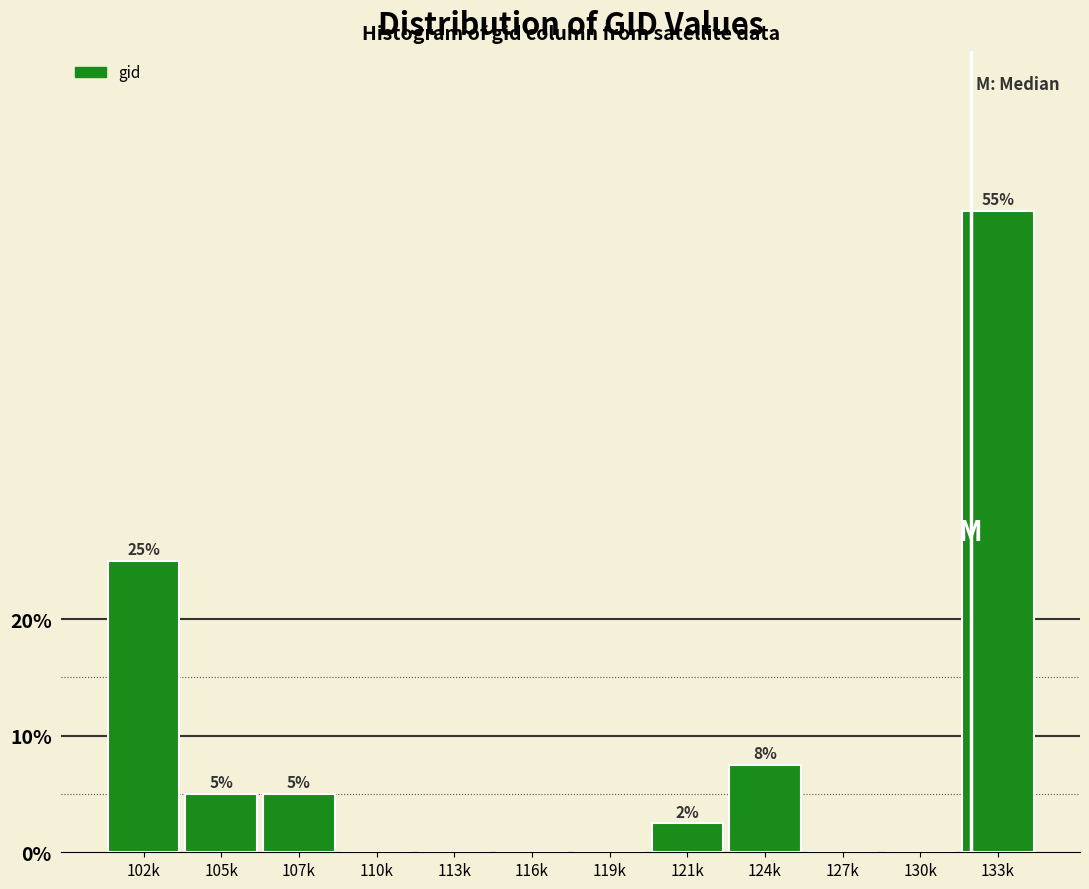

What is the change in value from 102k to 130k?

-25.0